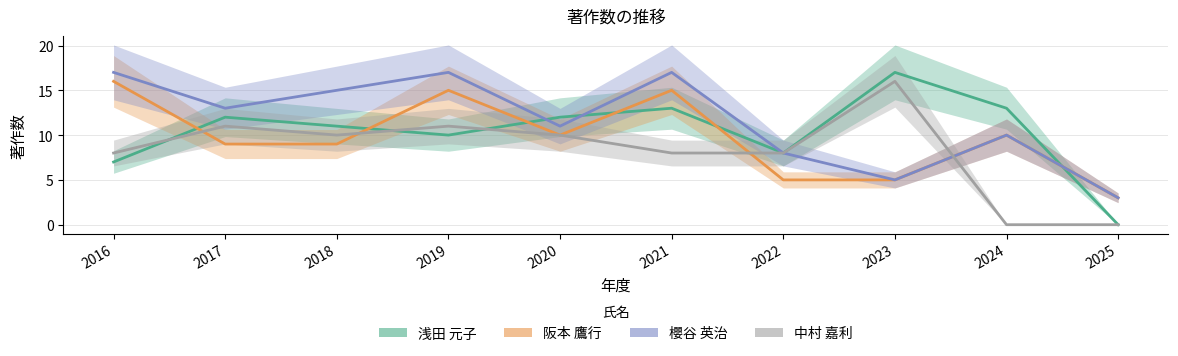

True or false: 櫻谷 英治 has a value of 3 at 2022.

False